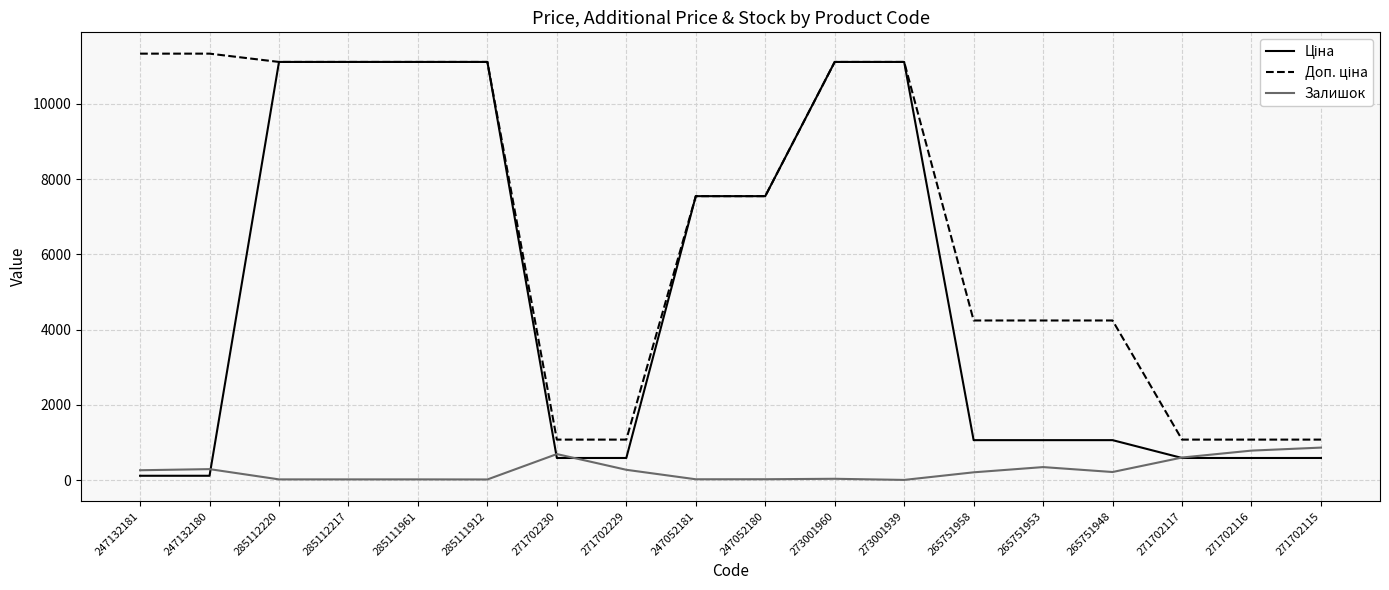

What is the maximum value shown in the chart?

11334.0